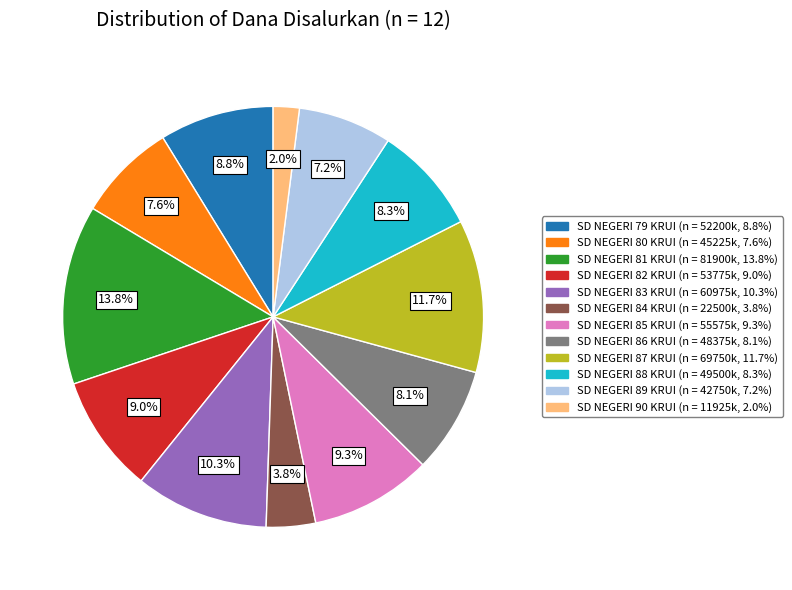

Does any single category account for the majority?

No